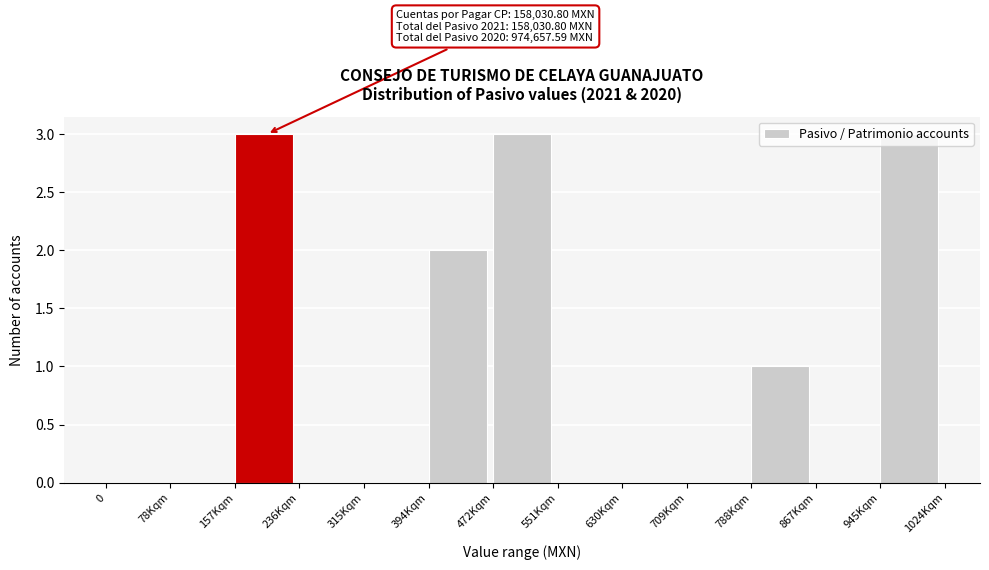

Between 945Kqm and 867Kqm, which is larger?

945Kqm